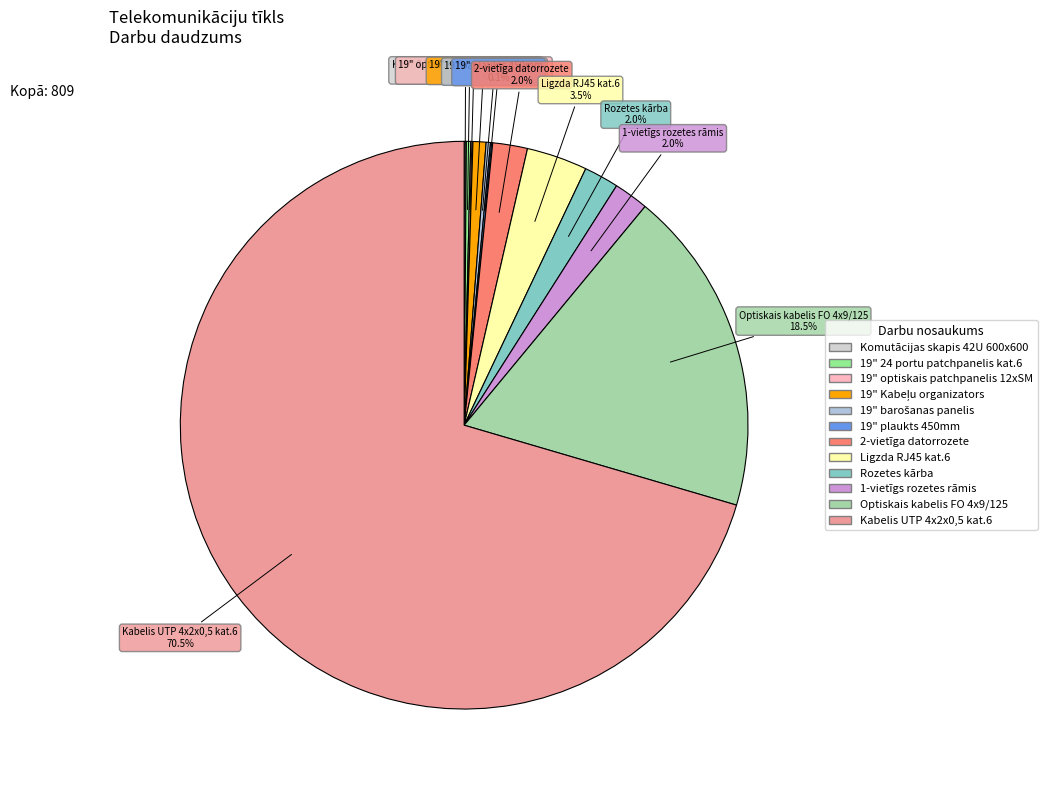

Which slice is the largest?

Kabelis UTP 4x2x0,5 kat.6